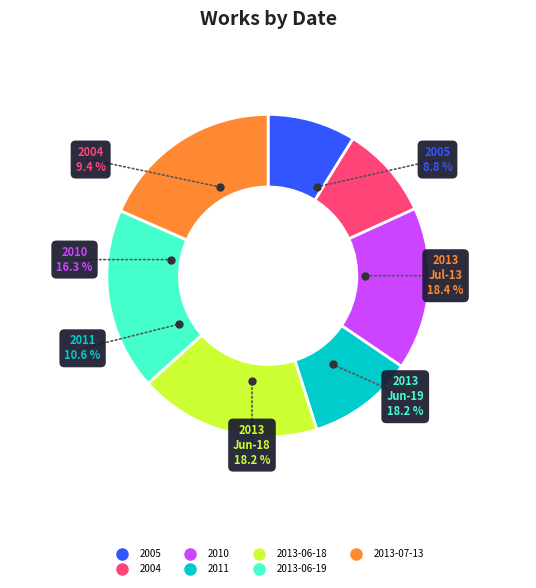

Which category has the smallest portion of the pie?

2005